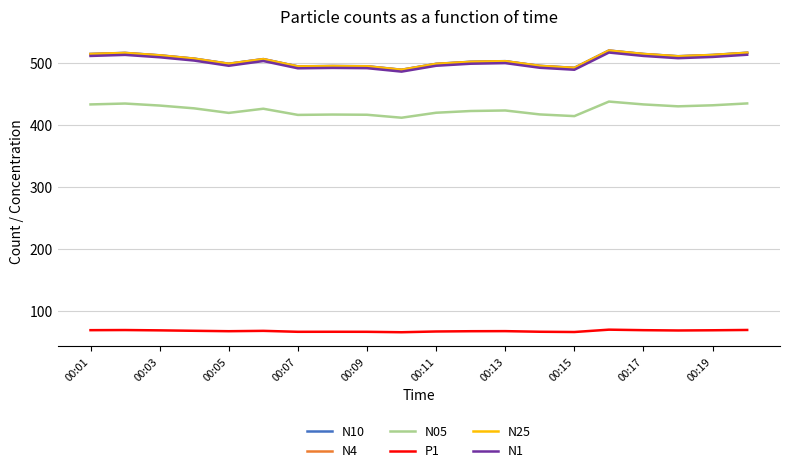

True or false: P1 and N05 intersect in this chart.

False